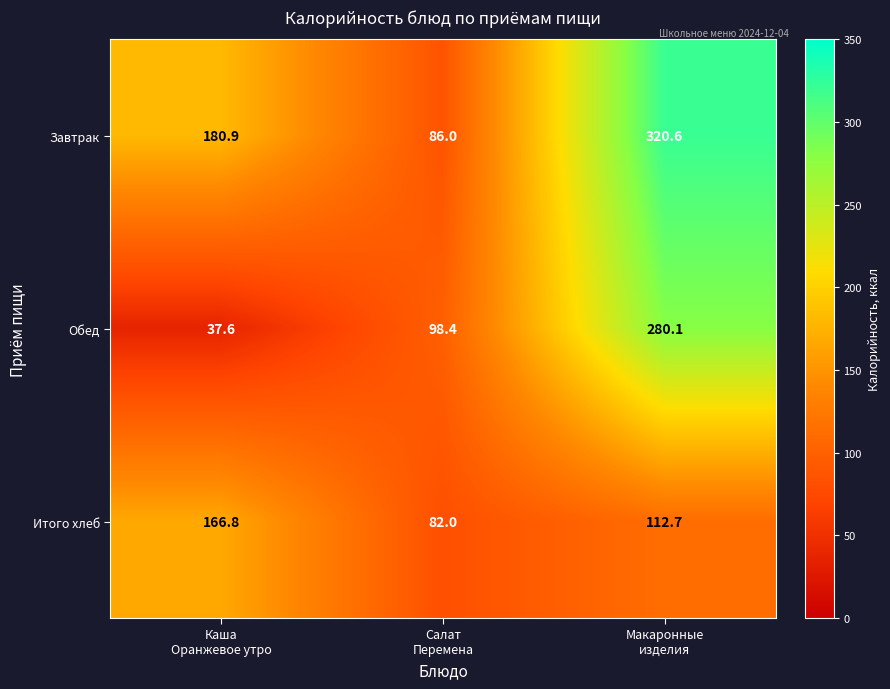

What is the greatest value displayed?

320.6